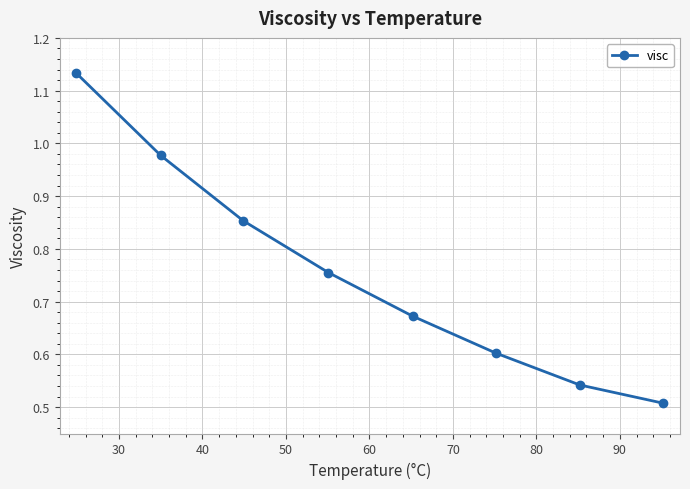

What is the difference between the second highest and second lowest values?

0.4